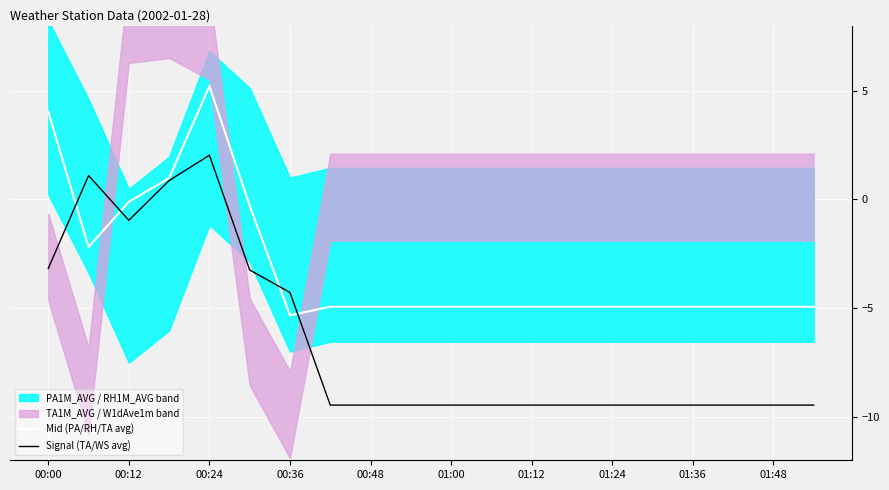

True or false: Signal (TA/WS avg) has more than 0 interior local peaks.

True